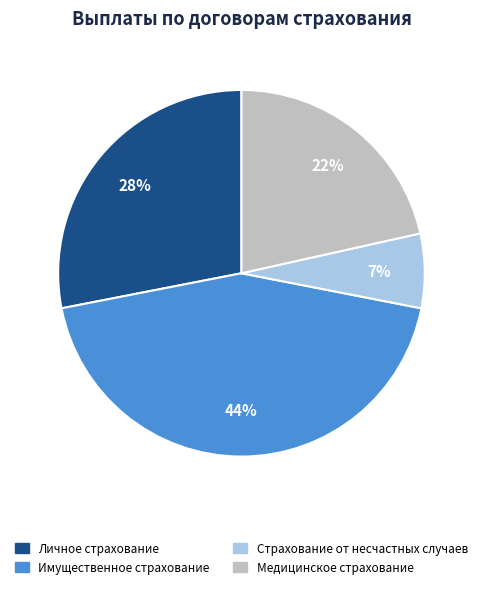

Which has a higher value, Медицинское страхование or Имущественное страхование?

Имущественное страхование